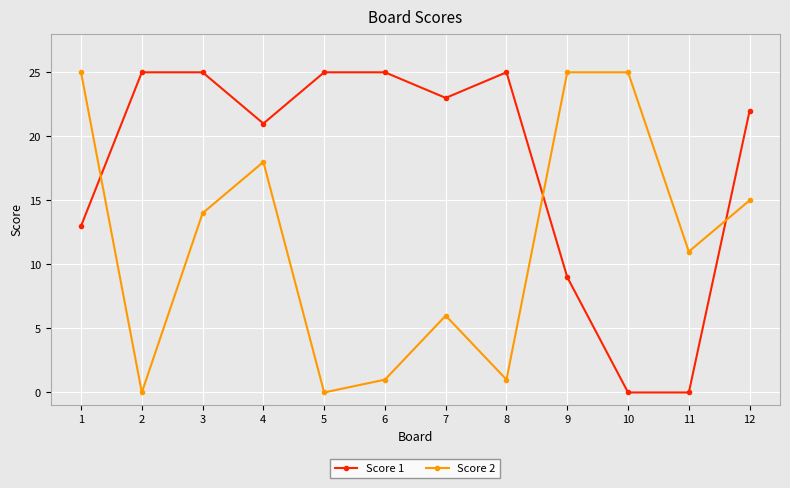

What is the maximum value shown in the chart?

25